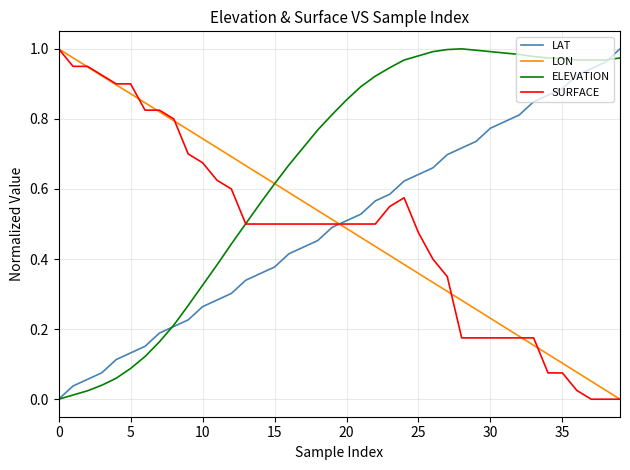

Which series ends up on top after the final intersection of LAT and LON?

LAT